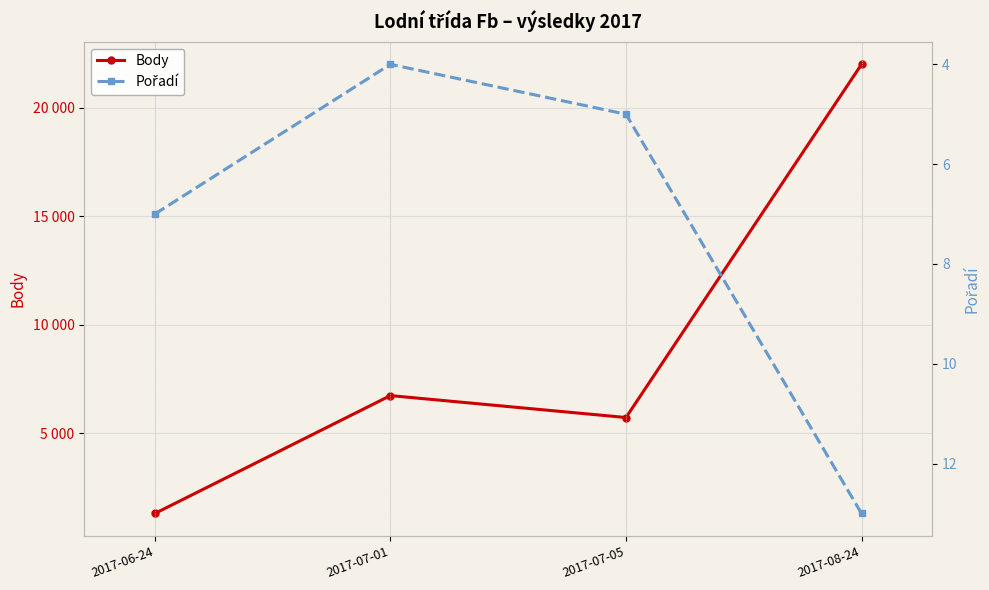

Between 2017-06-24 and 2017-07-05, which is larger?

2017-07-05